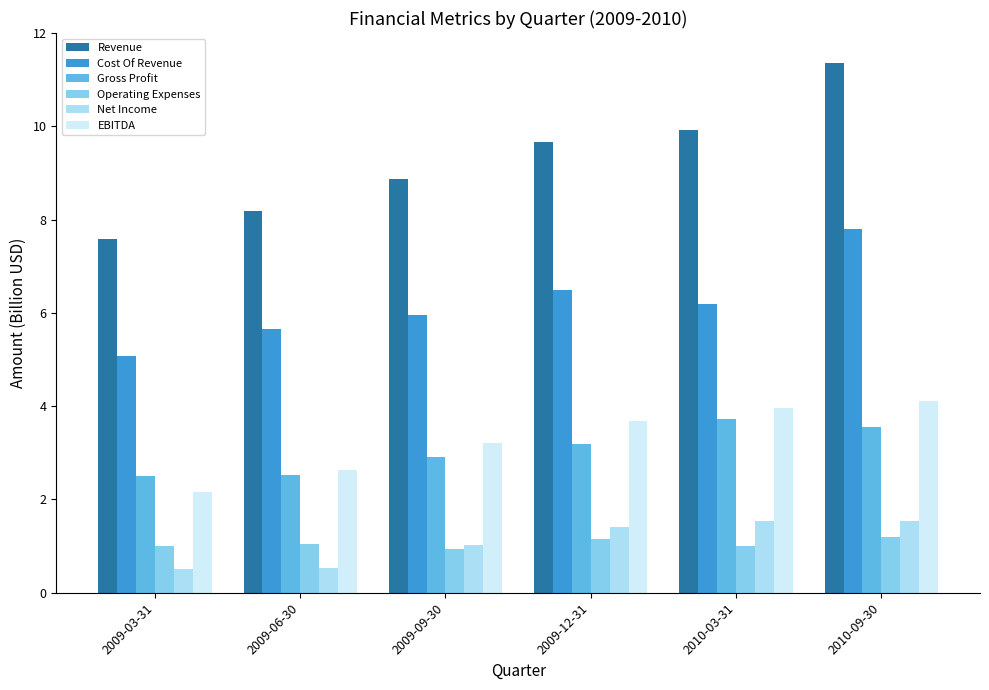

What is the minimum value shown in the chart?

0.5